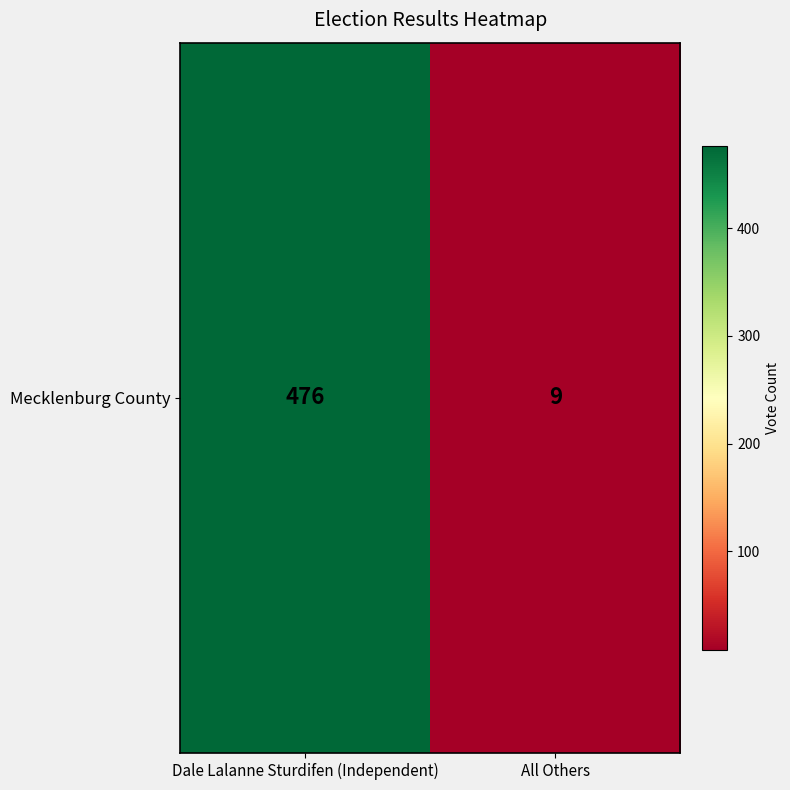

Rank the categories by value from highest to lowest.

Dale Lalanne Sturdifen (Independent), All Others